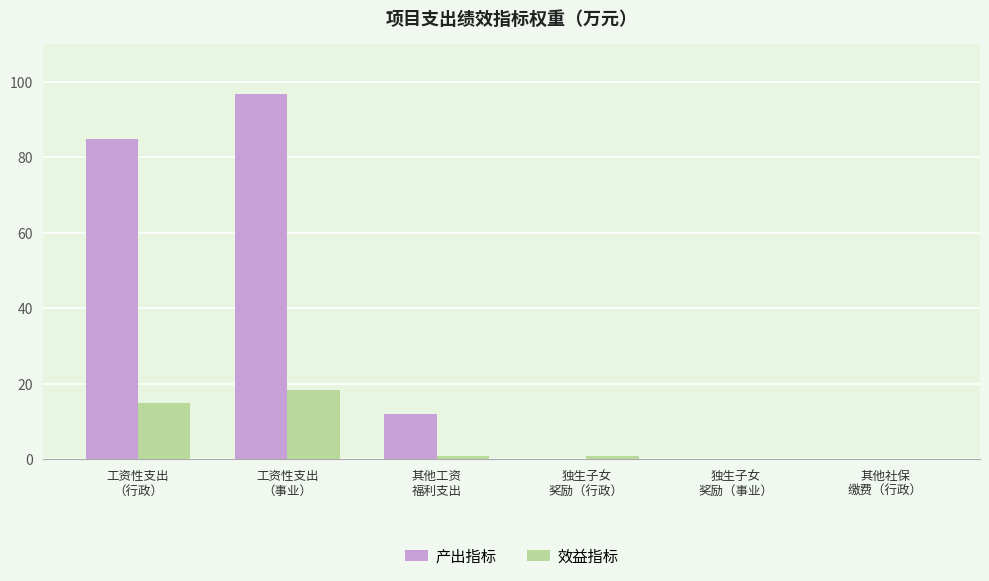

Which category has the highest value across all series?

工资性支出
（事业）